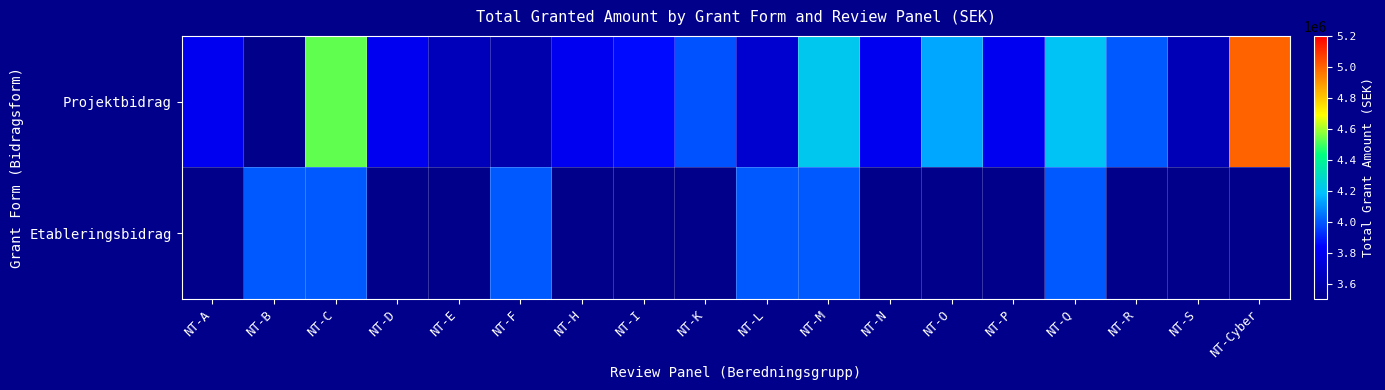

Between NT-C and NT-M, which series saw the biggest shift?

Projektbidrag